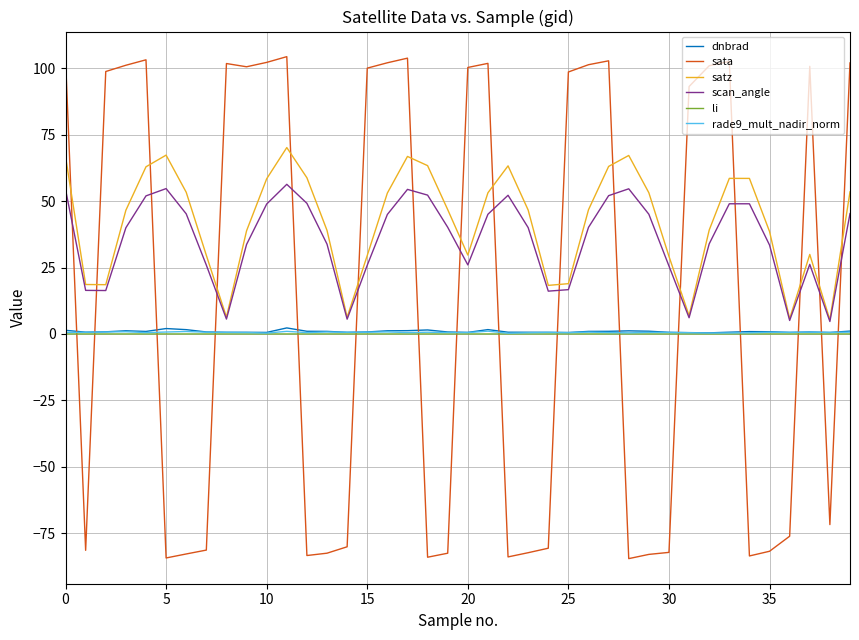

Which series has the largest range (max minus min)?

sata